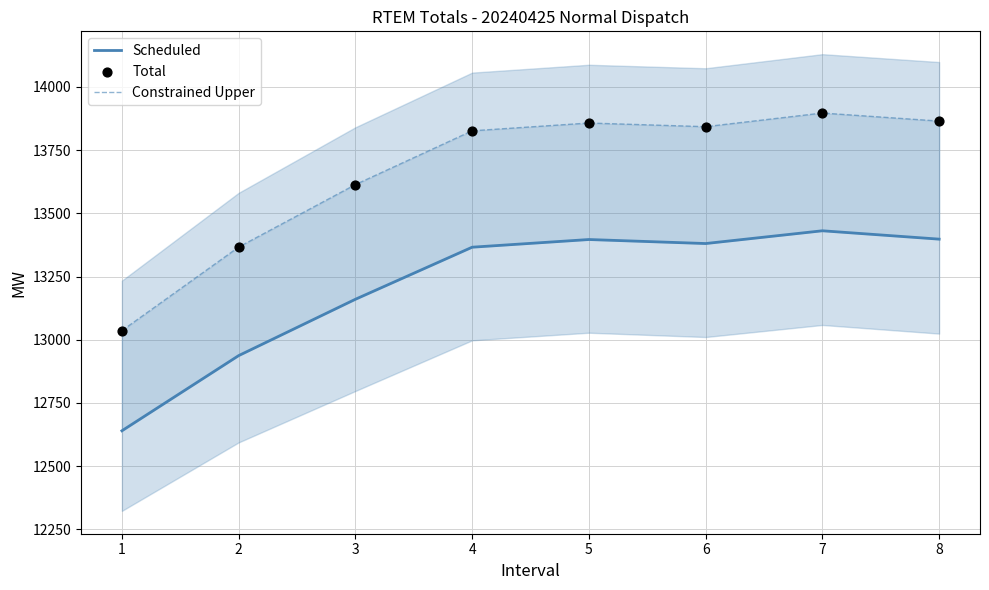

Which series has the largest total across all categories?

Constrained Upper